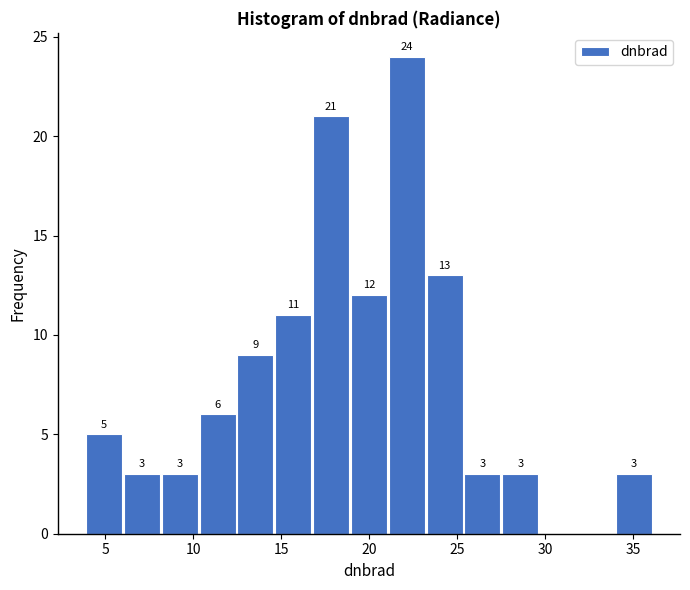

Which range on the x-axis has the tallest bar?

21.0 to 23.0